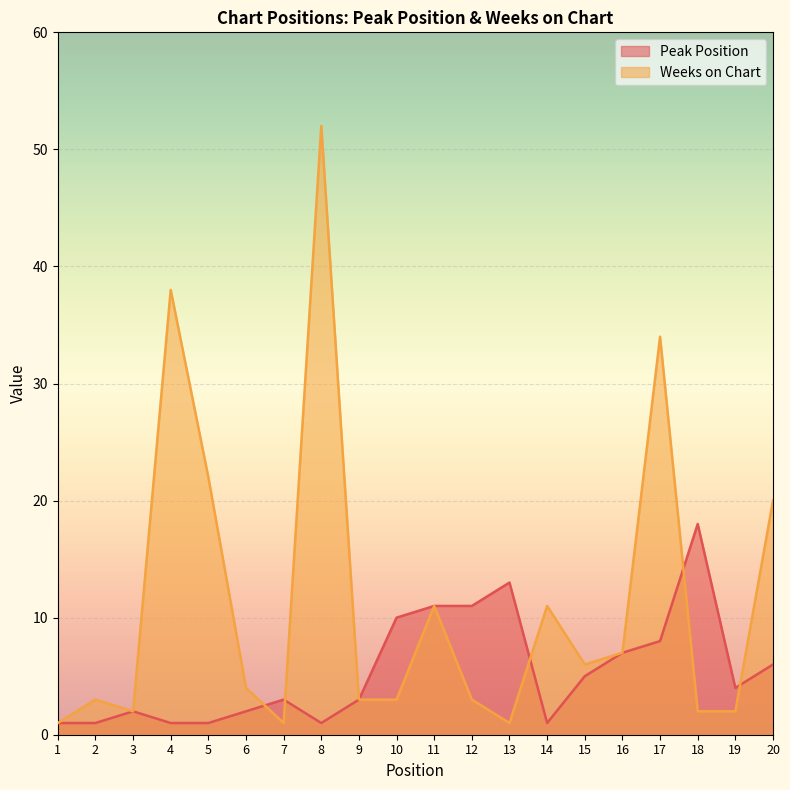

At which category does the chart reach its minimum across all series?

1